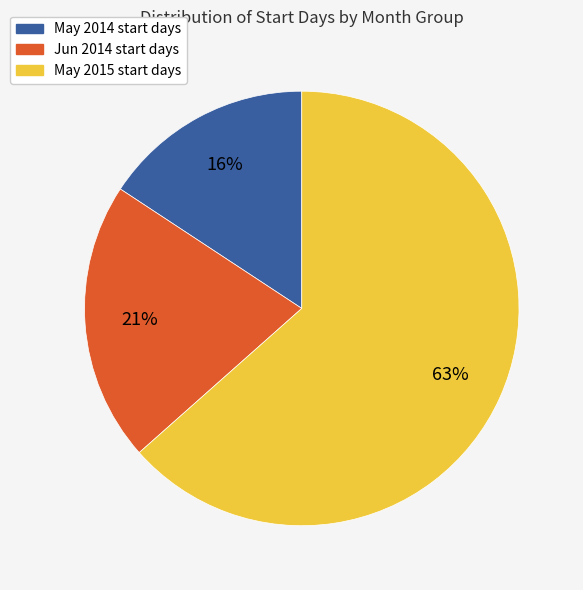

To the nearest percent, what is the average slice percentage?

33%